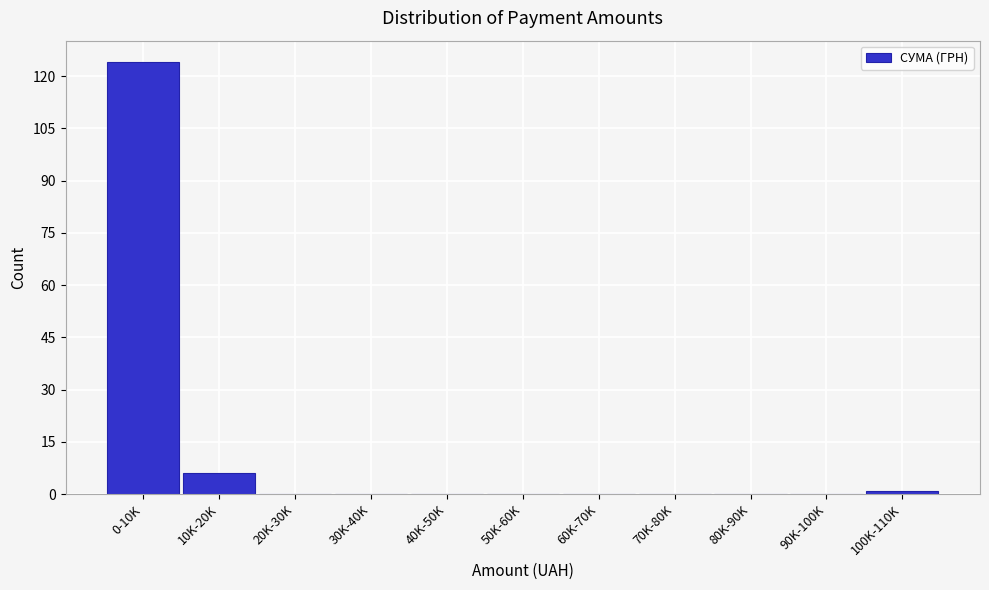

Reading left to right, extract all data points from this chart.

0-10K=124	10K-20K=6	20K-30K=0	30K-40K=0	40K-50K=0	50K-60K=0	60K-70K=0	70K-80K=0	80K-90K=0	90K-100K=0	100K-110K=1